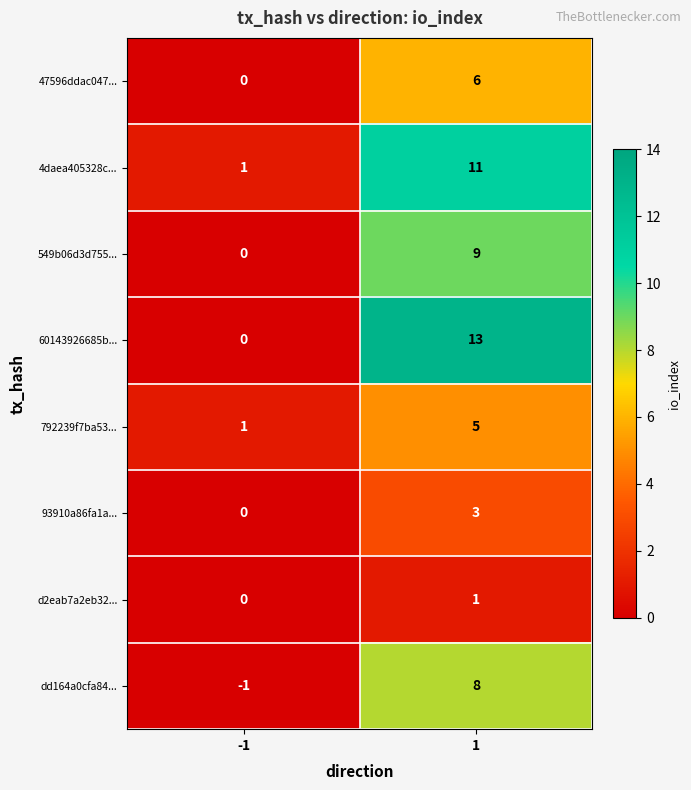

At how many categories does at least one series exceed 4?

1